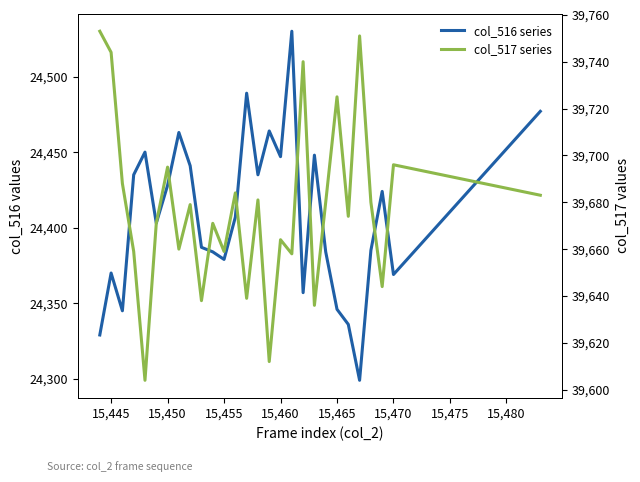

How many data points does each series have?

28